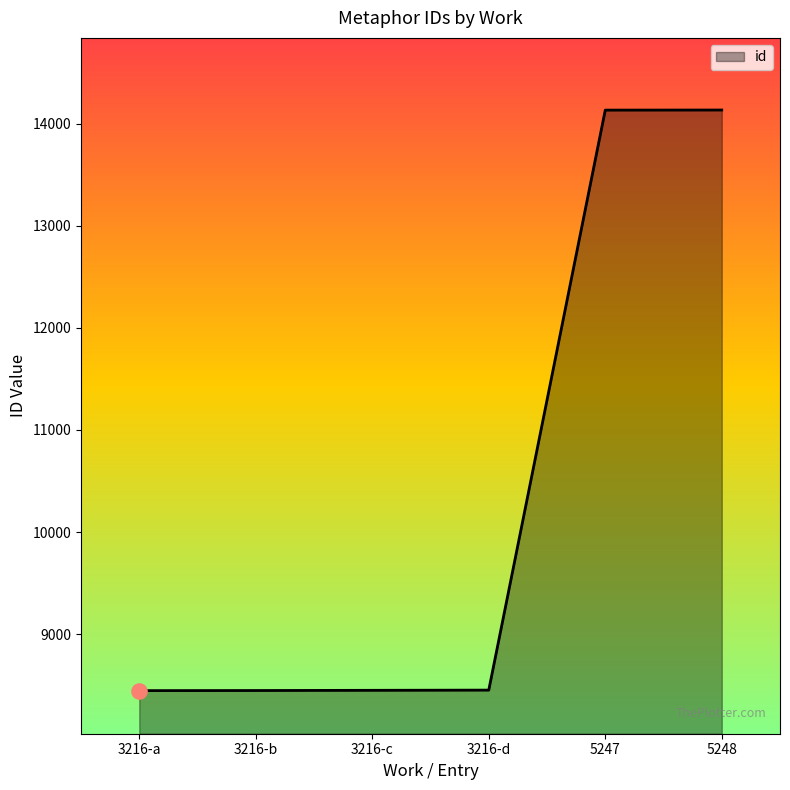

Approximately how many times larger is the value at 3216-c compared to 5247?

0.6